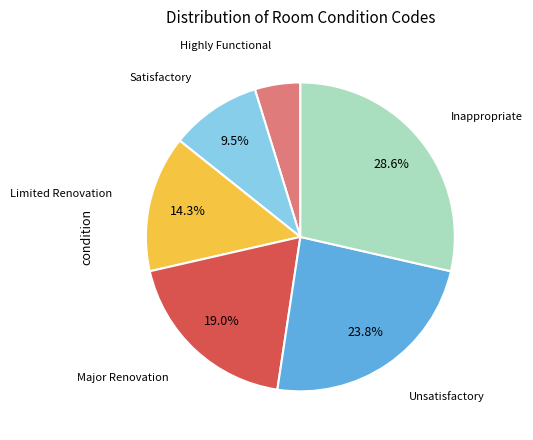

The Limited Renovation slice represents 14% of the pie. True or false?

True